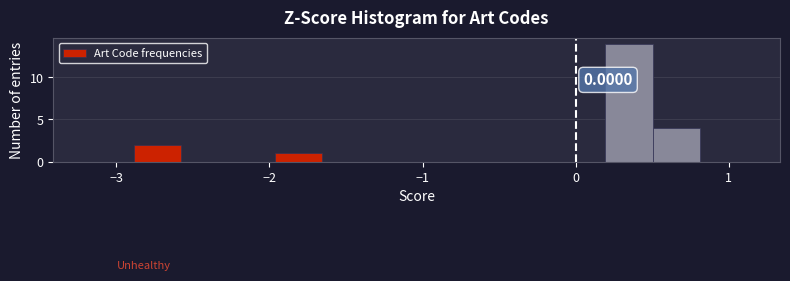

Around what value on the x-axis is the tallest bar? Give the approximate position of its centre, as read against the axis.

0.3